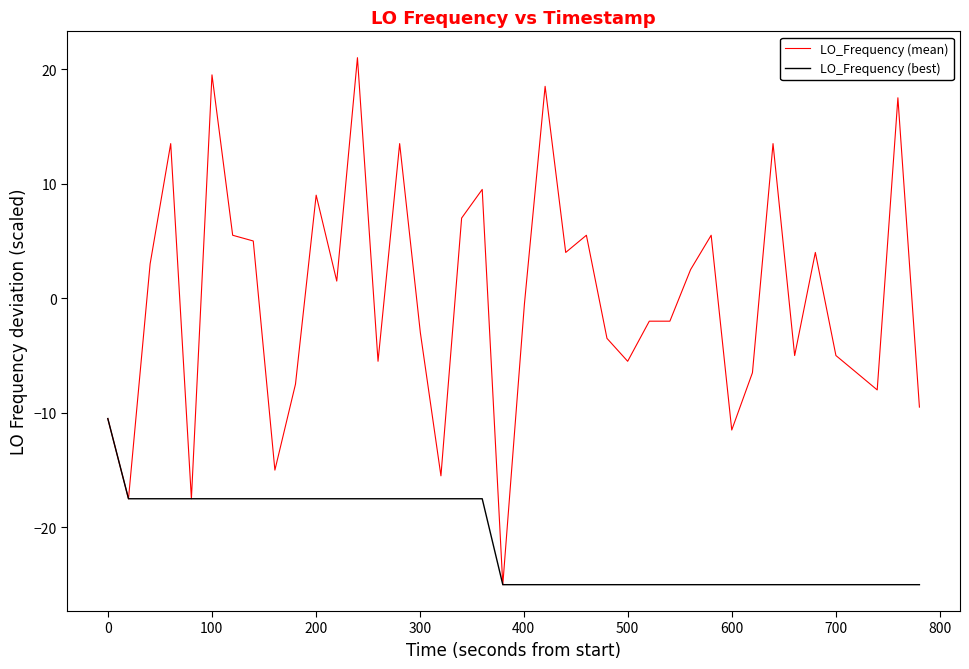

Which series has the largest range (max minus min)?

LO_Frequency (mean)